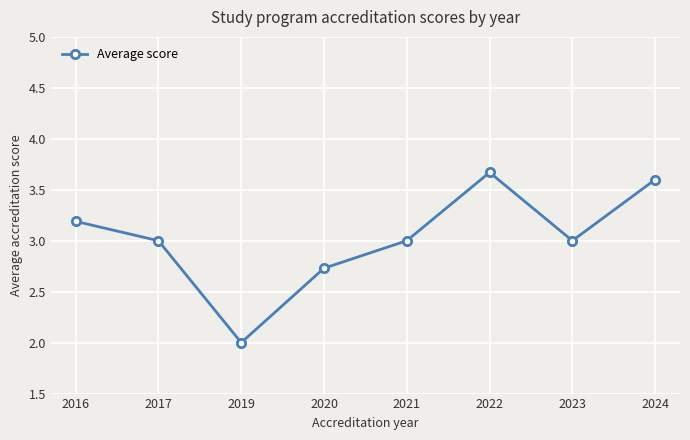

Which label corresponds to the smallest value in the chart?

2019